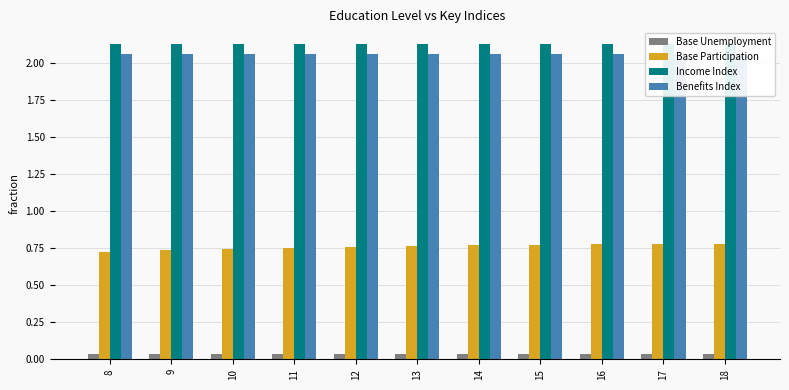

Which series has the largest total across all categories?

Income Index